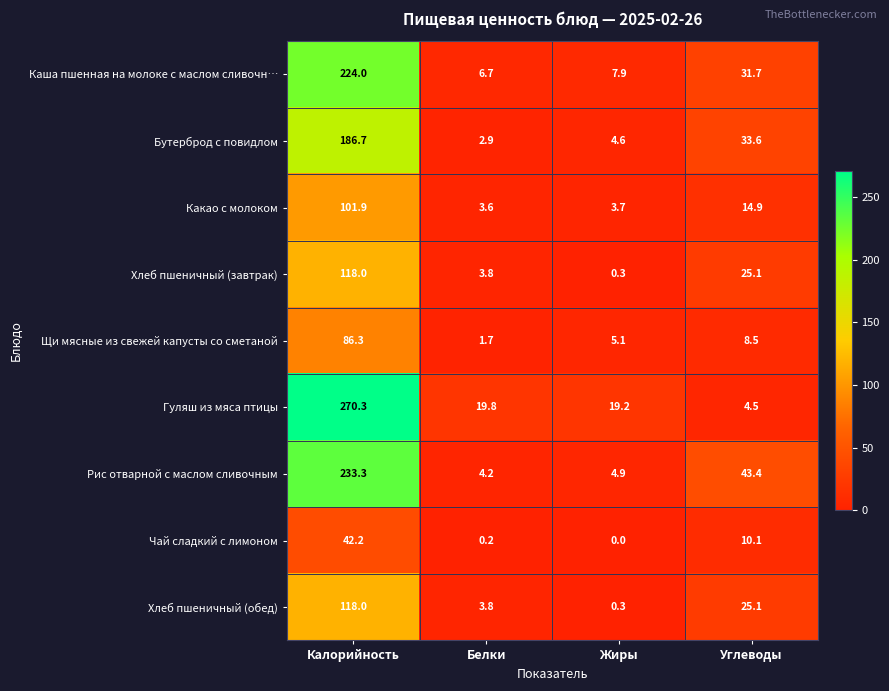

Rank the categories by Каша пшенная на молоке с маслом сливочн… value from highest to lowest.

Калорийность, Углеводы, Жиры, Белки